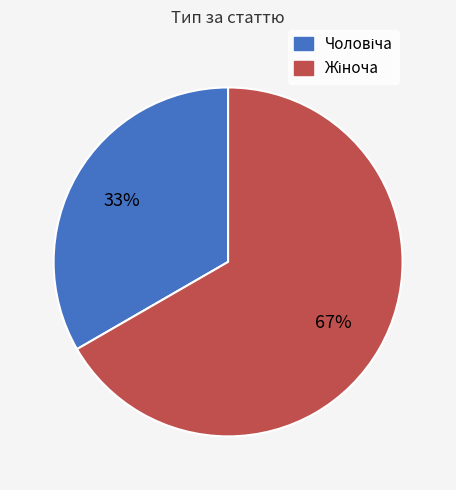

To the nearest percent, what is the average slice percentage?

50%